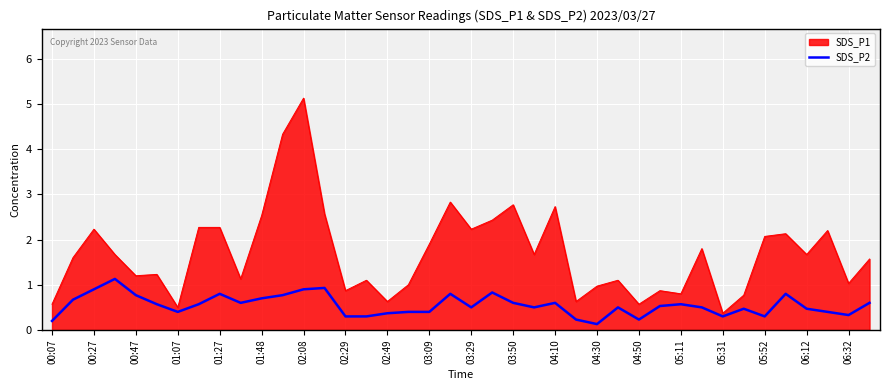

List the series in order of their peak value, lowest first.

SDS_P2, SDS_P1